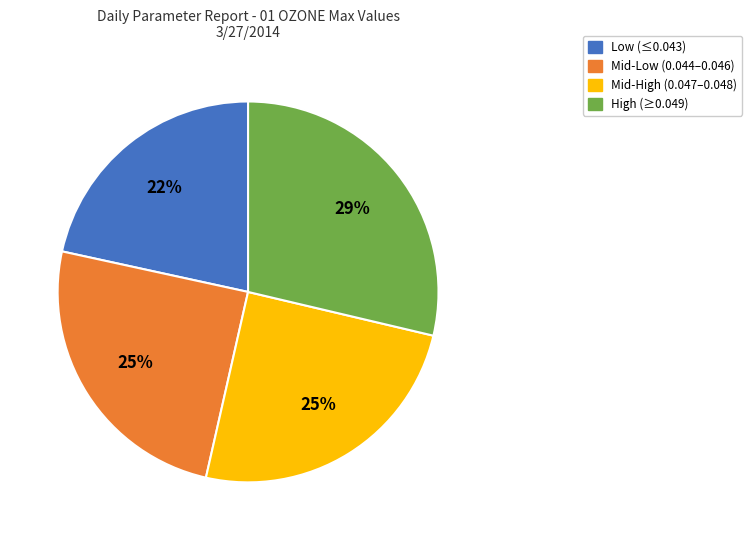

Is there a majority slice in this chart?

No